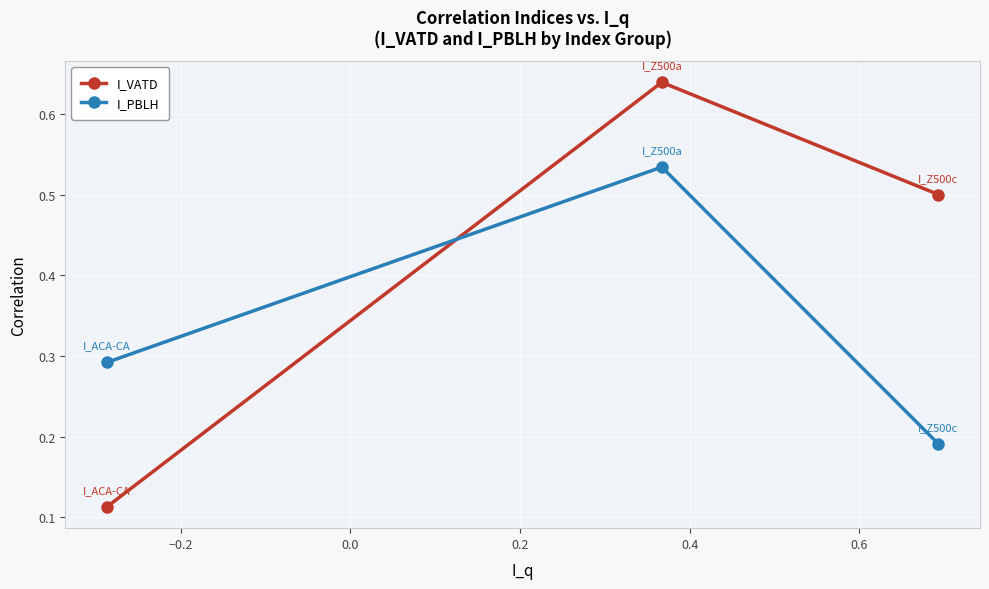

How many I_VATD values are between 0 and 1?

3